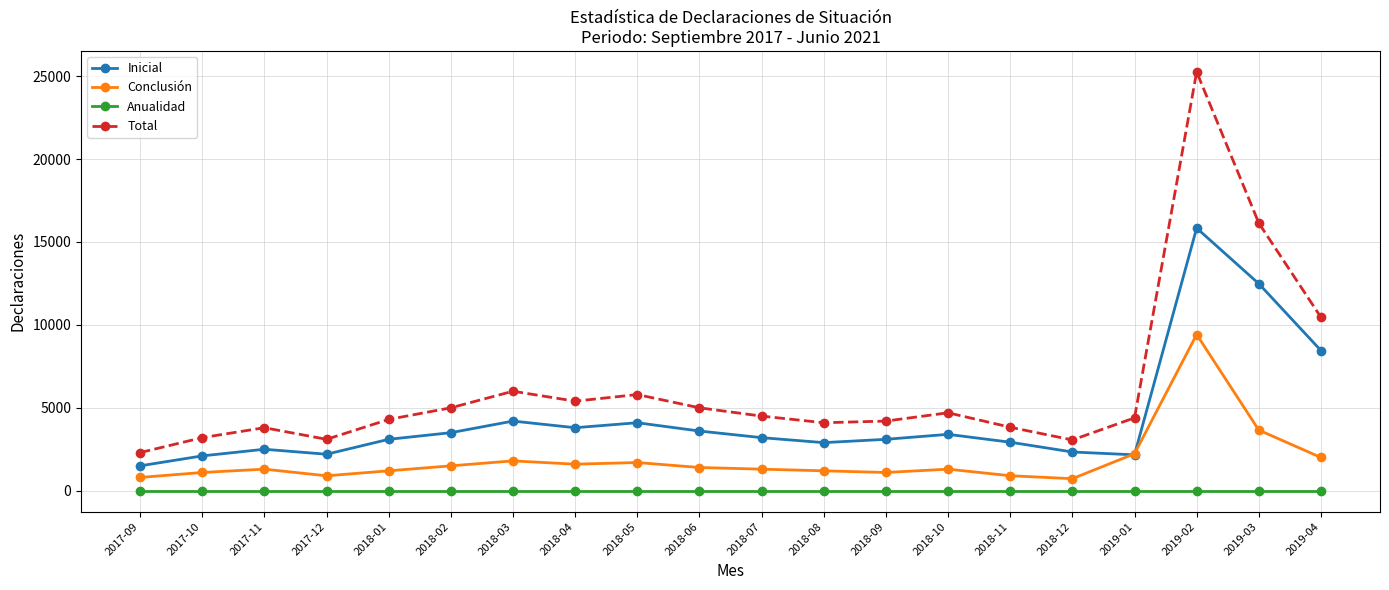

What is the total value across all series at 2018-07?

9000